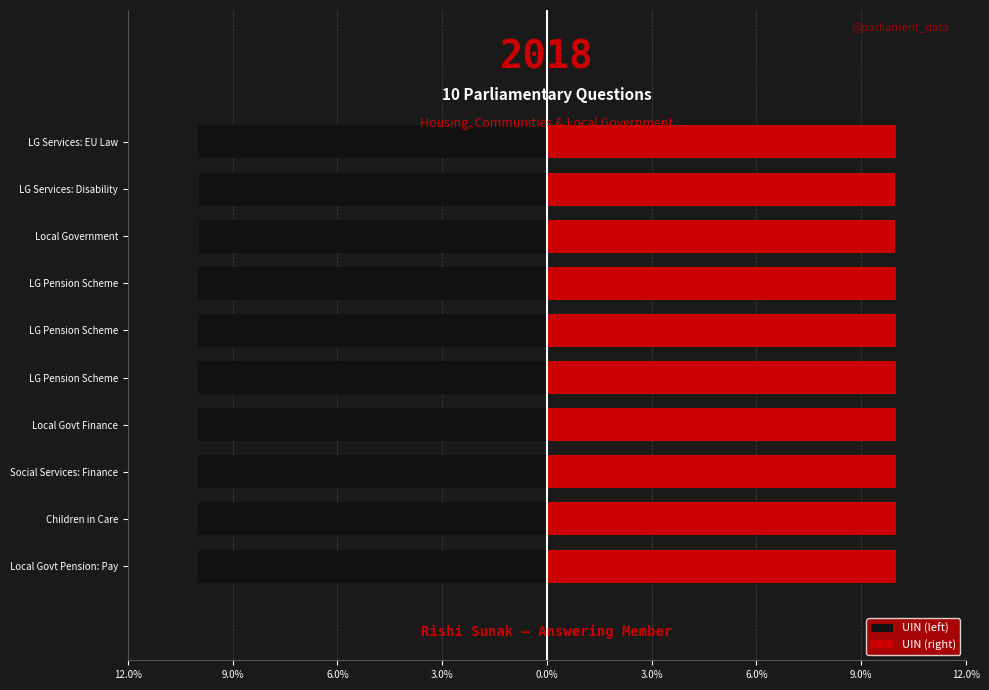

Reading left to right, extract all data points from this chart.

UIN (left): -10.0	-10.0	-10.0	-10.0	-10.0	-10.0	-10.0	-10.0	-10.0	-10.0
UIN (right): 10.0	10.0	10.0	10.0	10.0	10.0	10.0	10.0	10.0	10.0